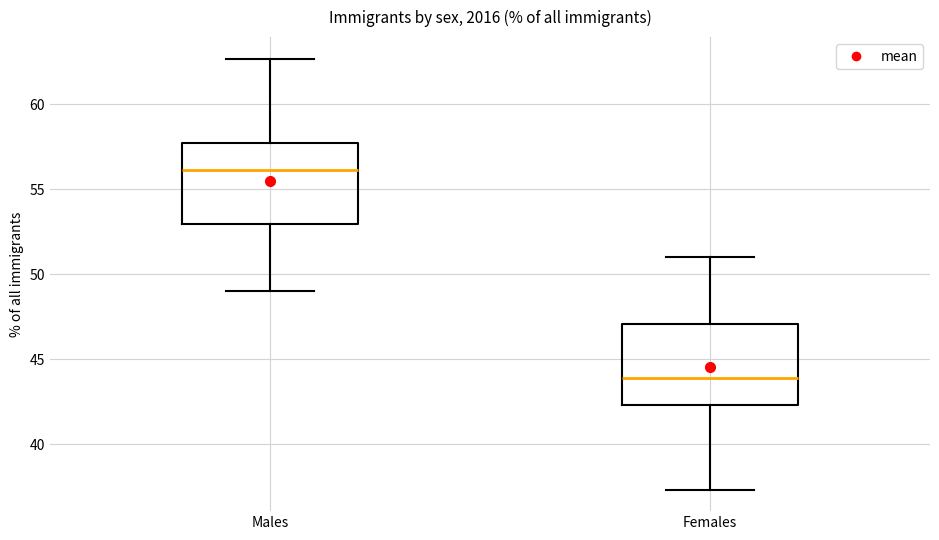

Where is the lower edge of the box for Males on the y-axis? The values are not printed on the chart, so give them approximately, as read against the axis.

53.0